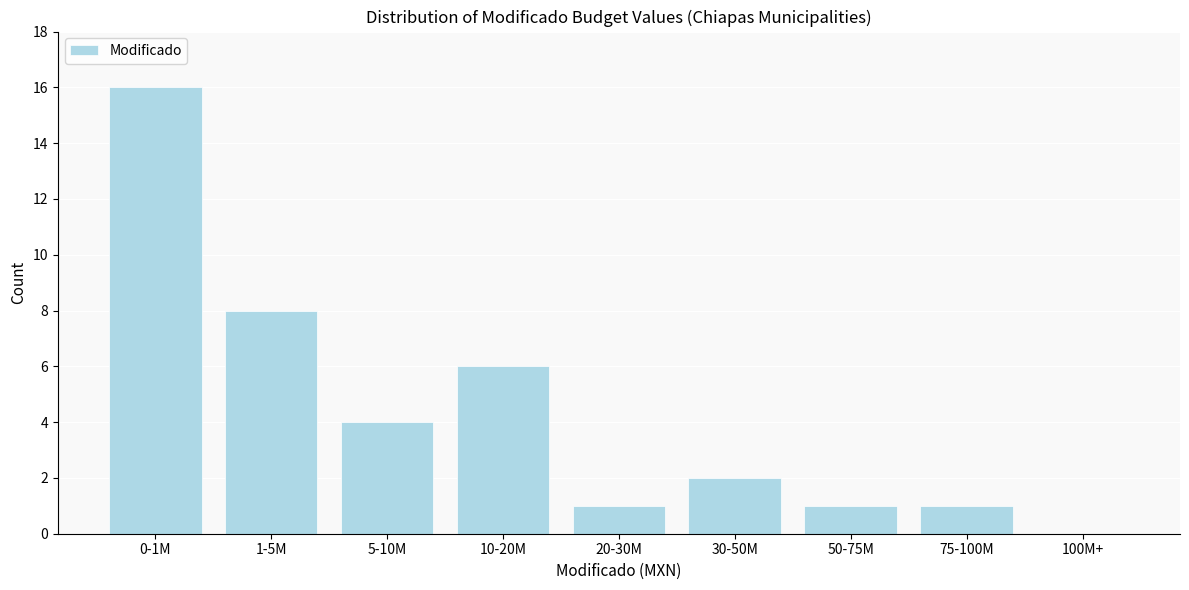

Reading left to right, list all the values displayed in this chart.

0-1M=16	1-5M=8	5-10M=4	10-20M=6	20-30M=1	30-50M=2	50-75M=1	75-100M=1	100M+=0